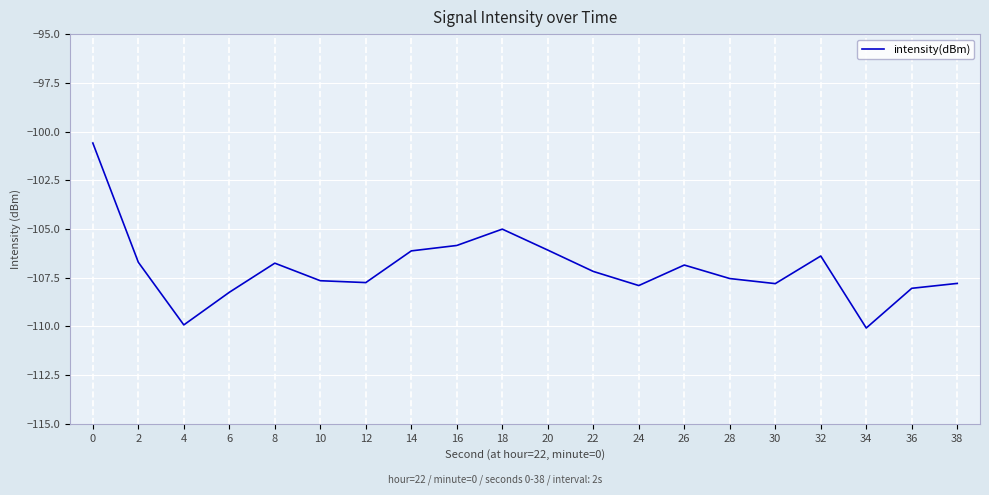

What is the change in value from 22 to 36?

-0.9